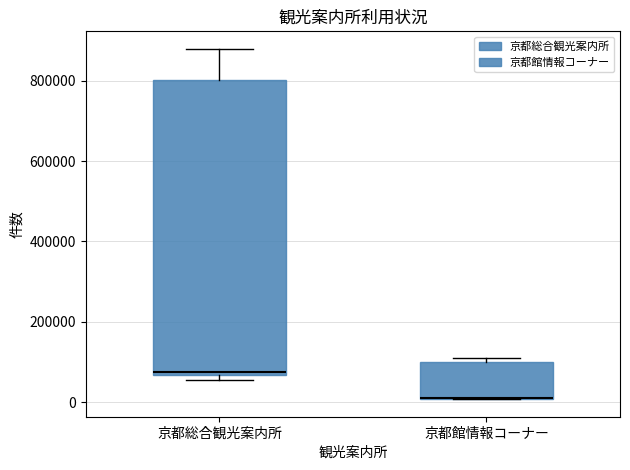

Comparing the boxes themselves (not the whiskers), which one is the tallest?

京都総合観光案内所